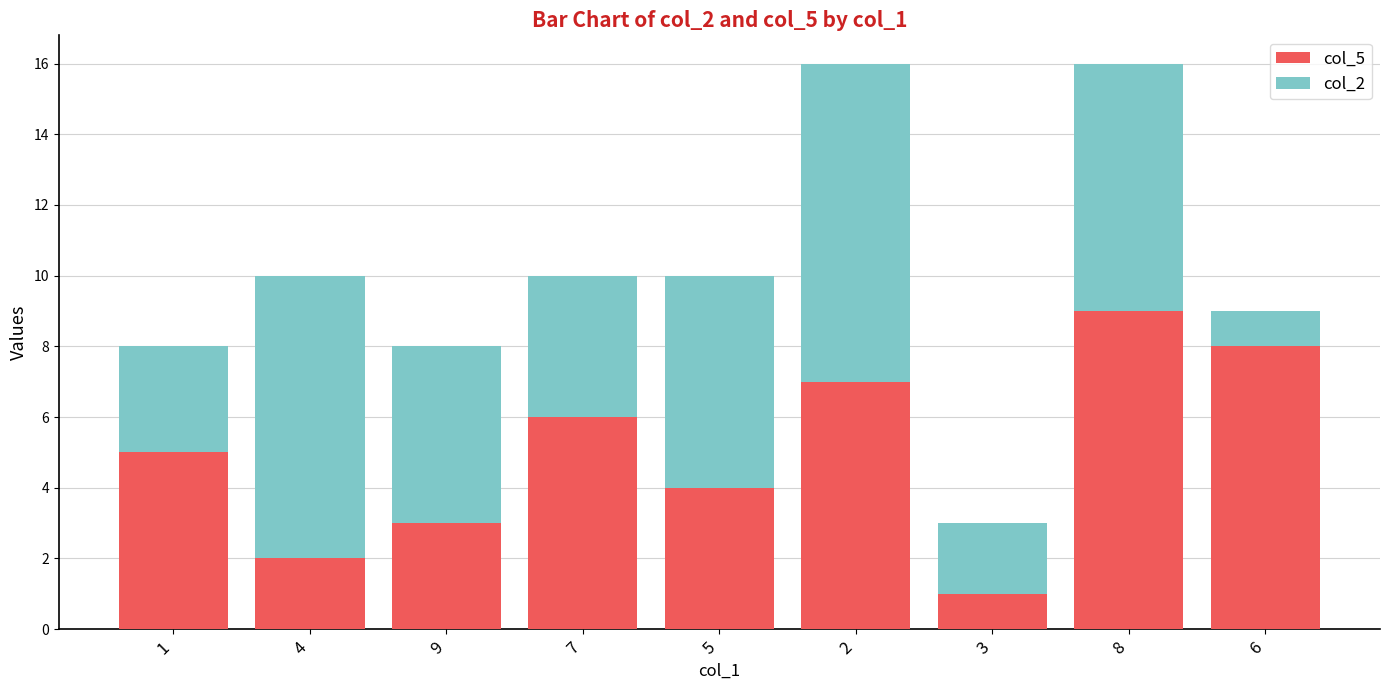

What is the average value of the col_5 series?

5